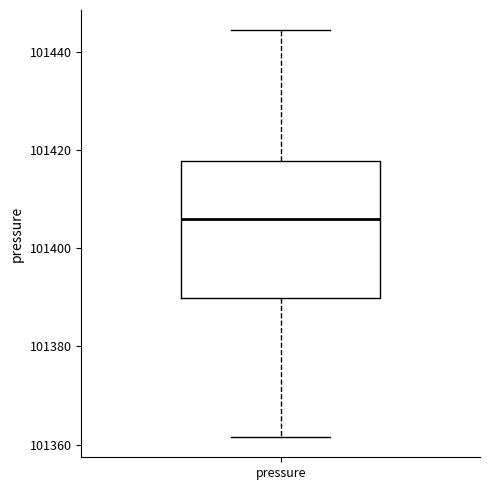

Read this box plot against the y-axis: the position of the median line, the range covered by the box, and the ends of both whiskers. The values are not printed on the chart, so give them approximately, as read against the axis.

median 101406, box 101390 to 101418, whiskers 101362 to 101444